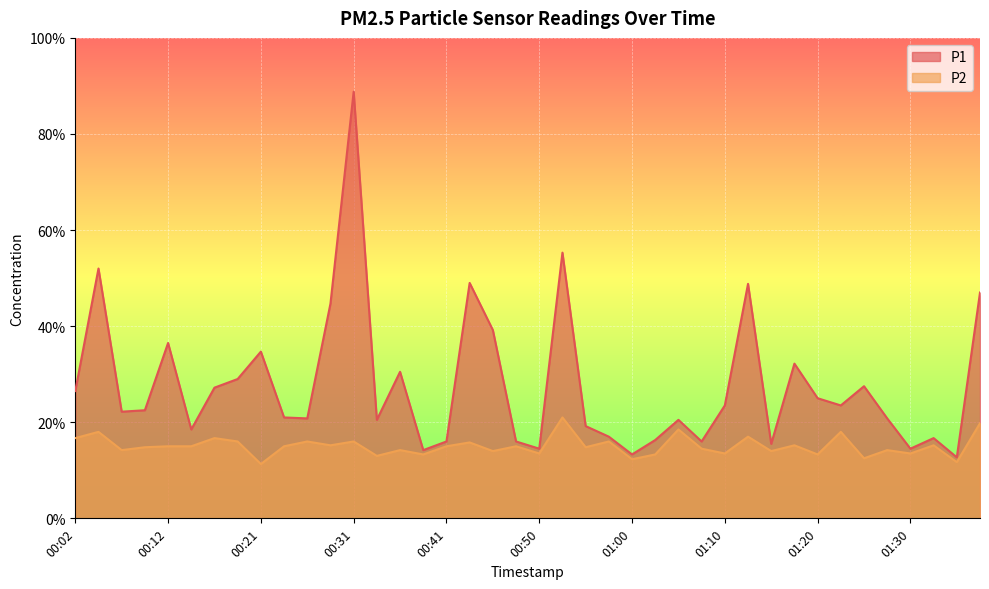

At 00:43, list the series in order from largest to smallest.

P1, P2